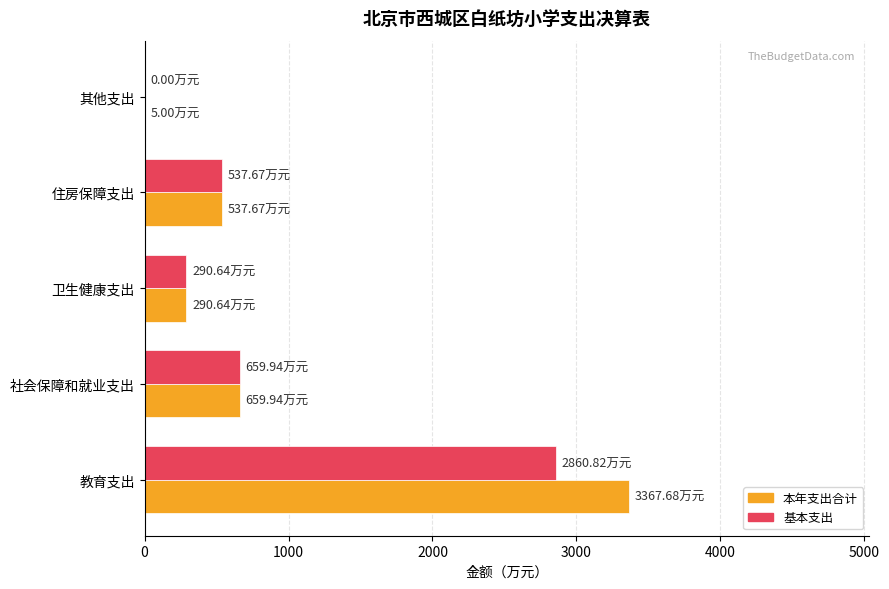

What is the sum of all 本年支出合计 values?

4860.9